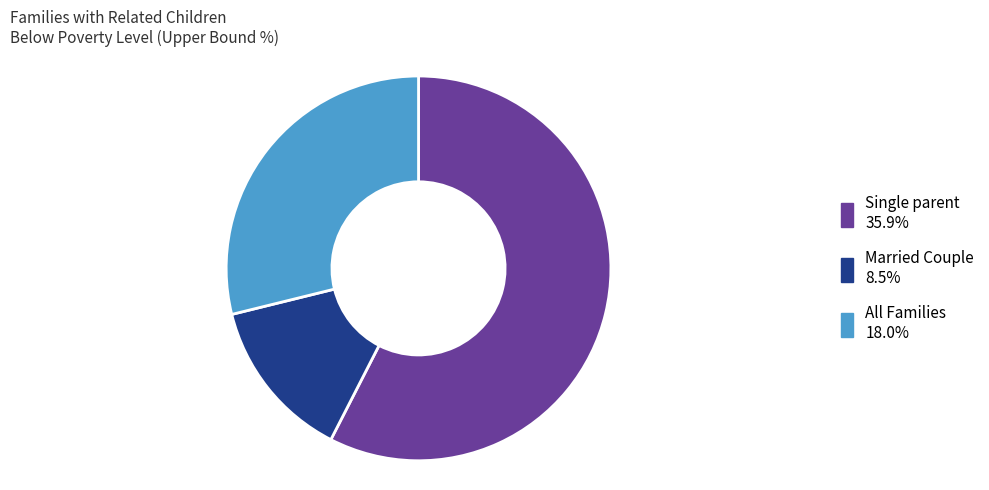

How many segments does this pie chart have?

3